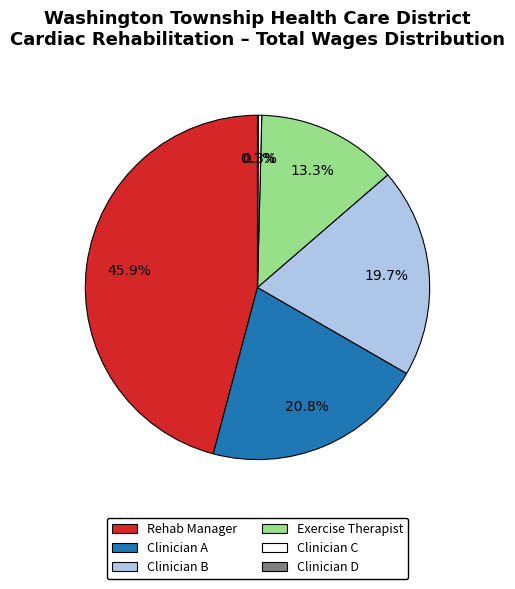

Is there a majority slice in this chart?

No